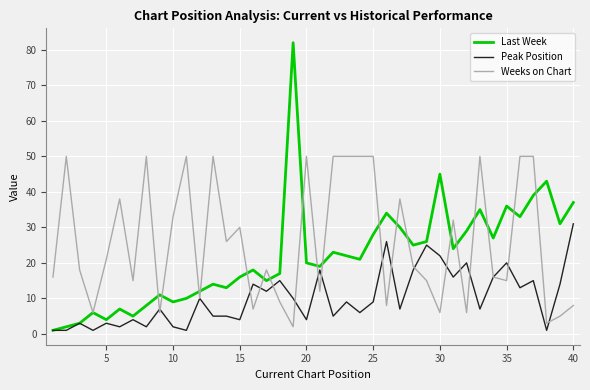

Which series has the widest spread of values?

Last Week